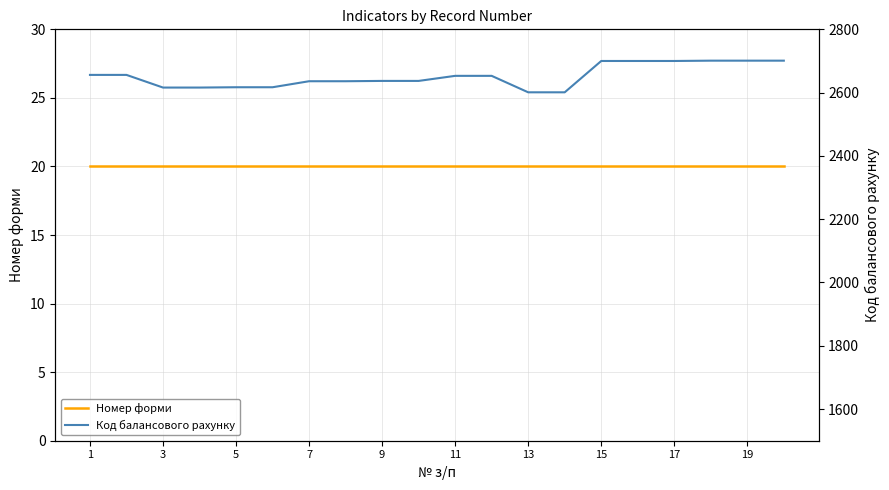

Rank the series by their maximum value, from highest to lowest.

Код балансового рахунку, Номер форми